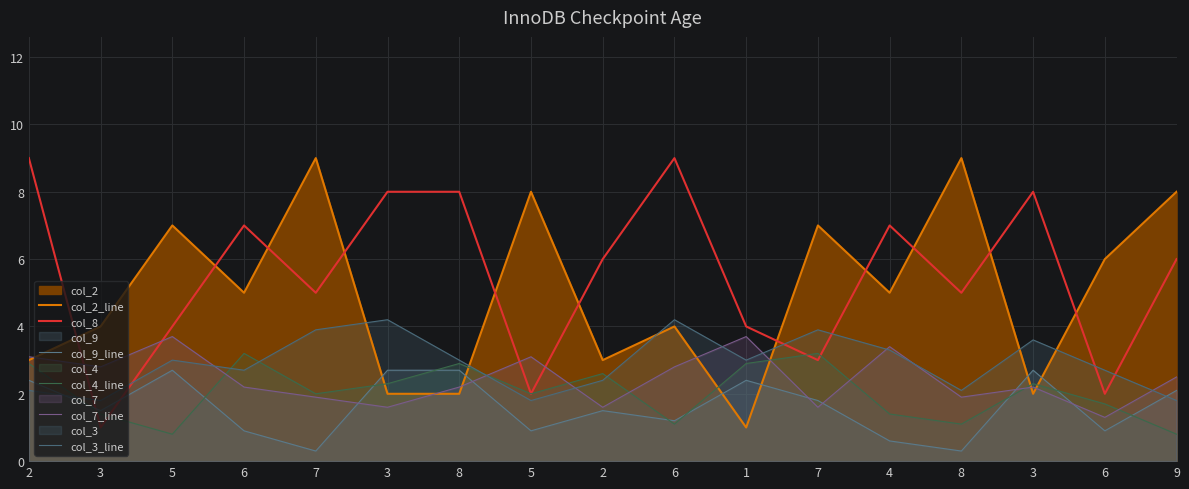

Reading left to right, what are all the values shown in this chart?

col_2_line: 2=3.0	3=4.0	5=7.0	6=5.0	7=9.0	3=2.0	8=2.0	5=8.0	2=3.0	6=4.0	1=1.0	7=7.0	4=5.0	8=9.0	3=2.0	6=6.0	9=8.0
col_8: 2=9.0	3=1.0	5=4.0	6=7.0	7=5.0	3=8.0	8=8.0	5=2.0	2=6.0	6=9.0	1=4.0	7=3.0	4=7.0	8=5.0	3=8.0	6=2.0	9=6.0
col_9_line: 2=2.4	3=1.5	5=2.7	6=0.9	7=0.3	3=2.7	8=2.7	5=0.9	2=1.5	6=1.2	1=2.4	7=1.8	4=0.6	8=0.3	3=2.7	6=0.9	9=2.1
col_4_line: 2=2.9	3=1.4	5=0.8	6=3.2	7=2.0	3=2.3	8=2.9	5=2.0	2=2.6	6=1.1	1=2.9	7=3.2	4=1.4	8=1.1	3=2.3	6=1.7	9=0.8
col_7_line: 2=3.1	3=2.8	5=3.7	6=2.2	7=1.9	3=1.6	8=2.2	5=3.1	2=1.6	6=2.8	1=3.7	7=1.6	4=3.4	8=1.9	3=2.2	6=1.3	9=2.5
col_3_line: 2=2.1	3=1.8	5=3.0	6=2.7	7=3.9	3=4.2	8=3.0	5=1.8	2=2.4	6=4.2	1=3.0	7=3.9	4=3.3	8=2.1	3=3.6	6=2.7	9=1.8